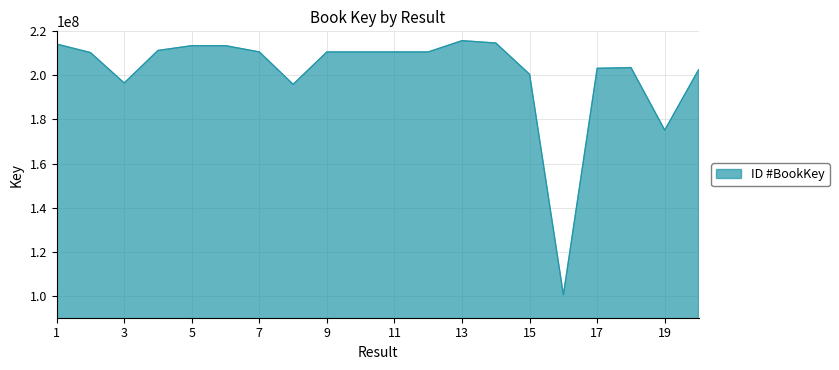

What is the difference between the maximum and minimum values?

115367871